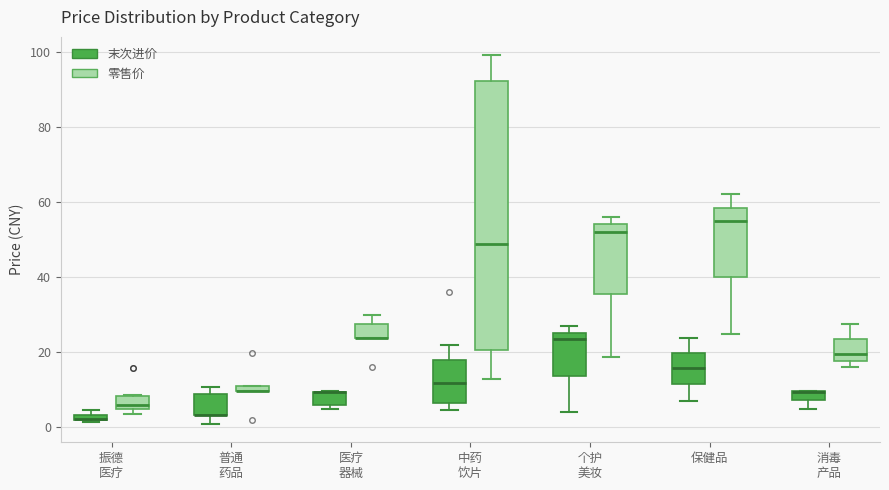

Where is the upper edge of the box for 振德 医疗 (末次进价) on the y-axis? The values are not printed on the chart, so give them approximately, as read against the axis.

4